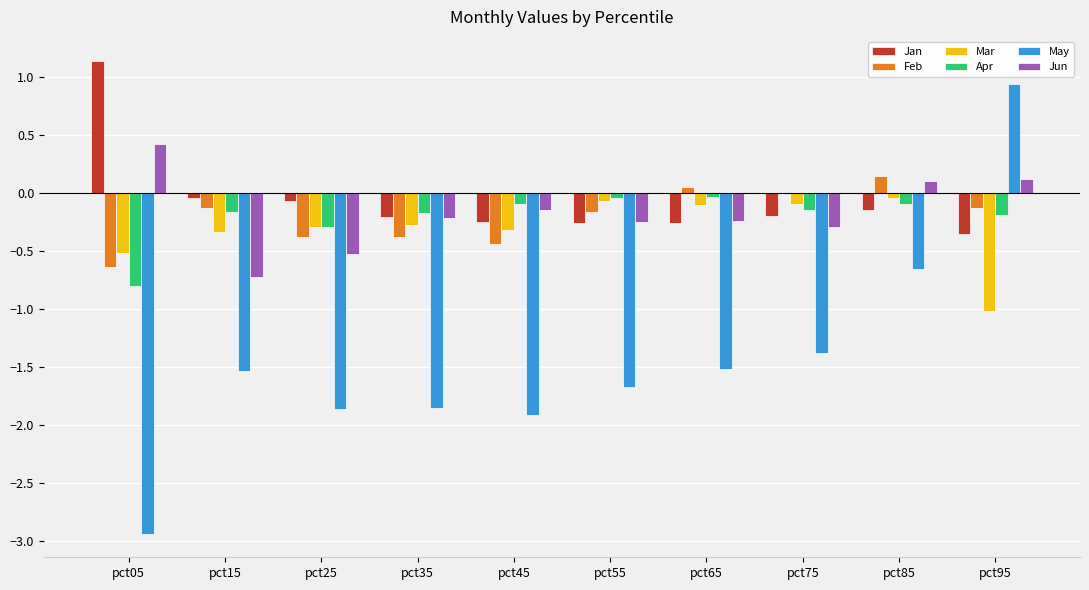

At which label does Feb reach its peak?

pct85